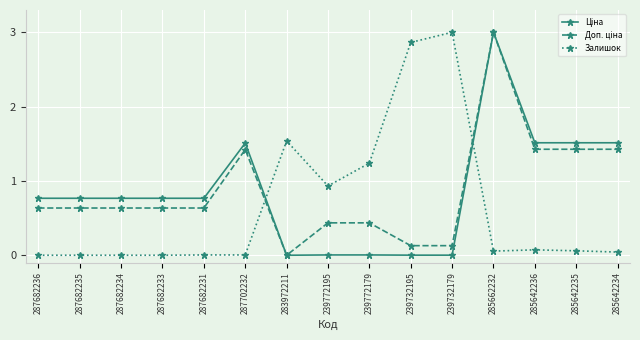

What is the label of the 12th point from the right?

287682233